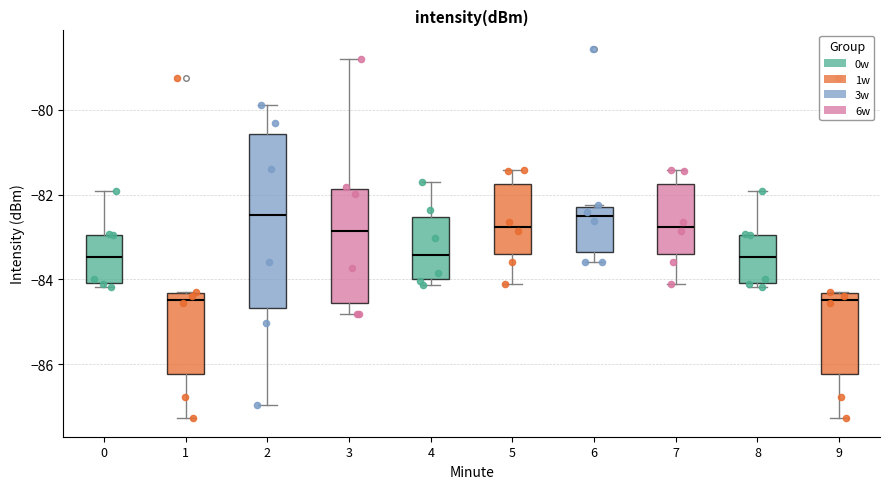

Comparing the boxes themselves (not the whiskers), which one is the tallest?

2